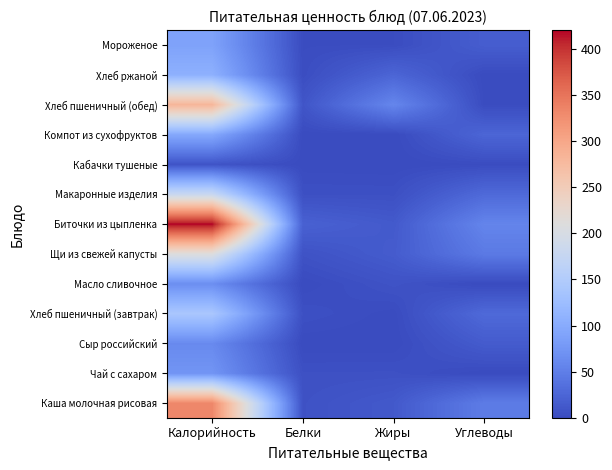

Reading left to right, what are all the values shown in this chart?

Каша молочная рисовая: Калорийность=333.0	Белки=6.3	Жиры=13.1	Углеводы=47.5
Чай с сахаром: Калорийность=73.3	Белки=5.1	Жиры=5.3	Углеводы=0.0
Сыр российский: Калорийность=61.6	Белки=0.1	Жиры=0.0	Углеводы=15.3
Хлеб пшеничный (завтрак): Калорийность=141.0	Белки=4.7	Жиры=0.6	Углеводы=28.9
Масло сливочное: Калорийность=66.0	Белки=0.1	Жиры=7.2	Углеводы=0.1
Щи из свежей капусты: Калорийность=209.5	Белки=7.0	Жиры=15.8	Углеводы=45.3
Биточки из цыпленка: Калорийность=420.0	Белки=20.8	Жиры=13.8	Углеводы=56.2
Макаронные изделия: Калорийность=179.0	Белки=4.8	Жиры=4.5	Углеводы=29.0
Кабачки тушеные: Калорийность=8.1	Белки=0.5	Жиры=0.1	Углеводы=1.5
Компот из сухофруктов: Калорийность=96.0	Белки=0.4	Жиры=0.0	Углеводы=25.1
Хлеб пшеничный (обед): Калорийность=282.0	Белки=9.4	Жиры=57.8	Углеводы=1.2
Хлеб ржаной: Калорийность=107.1	Белки=2.4	Жиры=24.9	Углеводы=0.4
Мороженое: Калорийность=89.3	Белки=1.4	Жиры=1.6	Углеводы=17.4